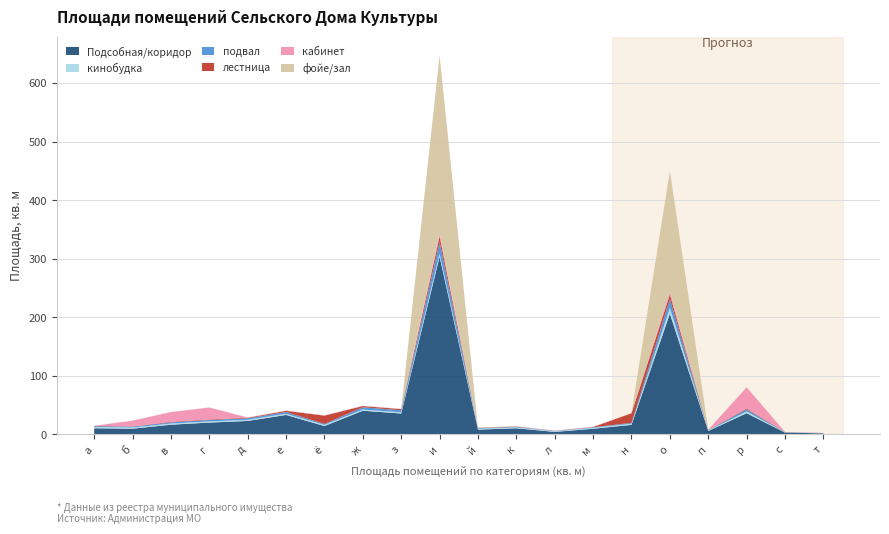

Reading right to left, list all the values displayed in this chart.

Подсобная/коридор: 1.7	3.1	36.2	5.8	206.0	16.3	9.6	4.3	10.4	8.2	303.5	35.7	40.4	14.3	33.2	23.0	20.2	16.5	9.7	10.4
кинобудка: 0.3	0.5	3.0	1.0	10.0	2.0	1.5	1.0	1.5	1.5	5.0	2.0	2.0	2.0	2.0	2.0	2.0	2.0	2.0	2.0
подвал: 0.2	0.3	3.5	0.5	15.0	1.5	1.0	0.5	1.0	1.0	20.0	3.5	4.0	1.5	3.0	2.5	2.5	2.0	1.5	1.5
лестница: 0.1	0.2	1.5	0.3	8.0	16.3	0.5	0.3	0.5	0.5	10.0	2.0	2.0	14.3	2.0	1.0	1.0	1.0	0.5	0.5
кабинет: 0.1	0.1	36.2	0.2	5.0	0.3	0.3	0.2	0.3	0.3	5.0	0.3	0.3	0.3	0.3	0.3	20.2	16.5	9.7	0.3
фойе/зал: 0.1	0.1	0.3	0.2	206.0	0.3	0.2	0.1	0.2	0.2	303.5	0.3	0.3	0.3	0.3	0.3	0.3	0.3	0.2	0.2